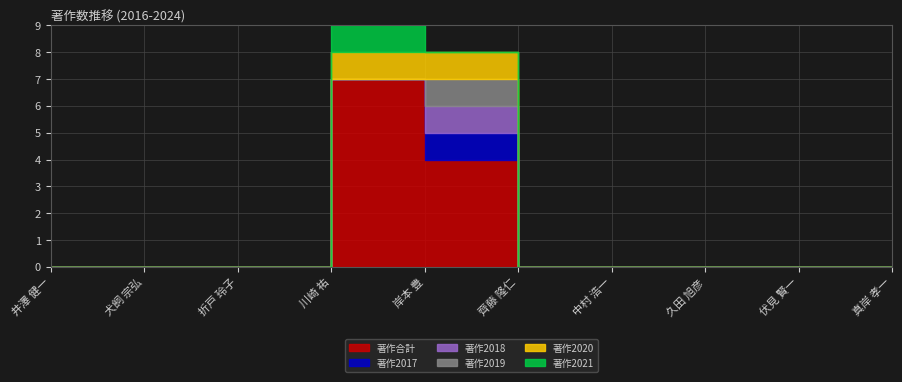

What is the label of the 9th point from the right?

犬飼 宗弘